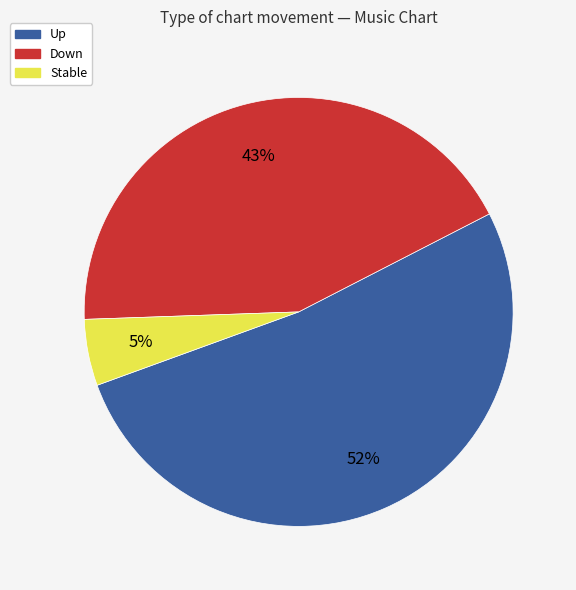

Which category accounts for the majority?

Up